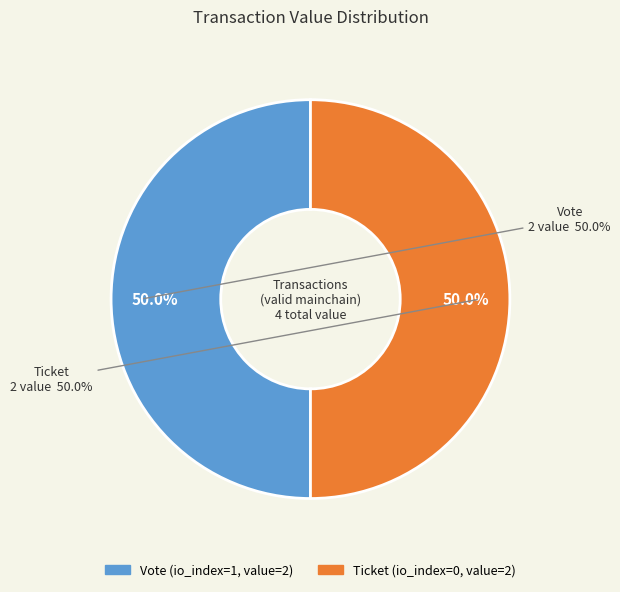

Is it true that Vote (tx_index 1) is 91% of the pie?

False